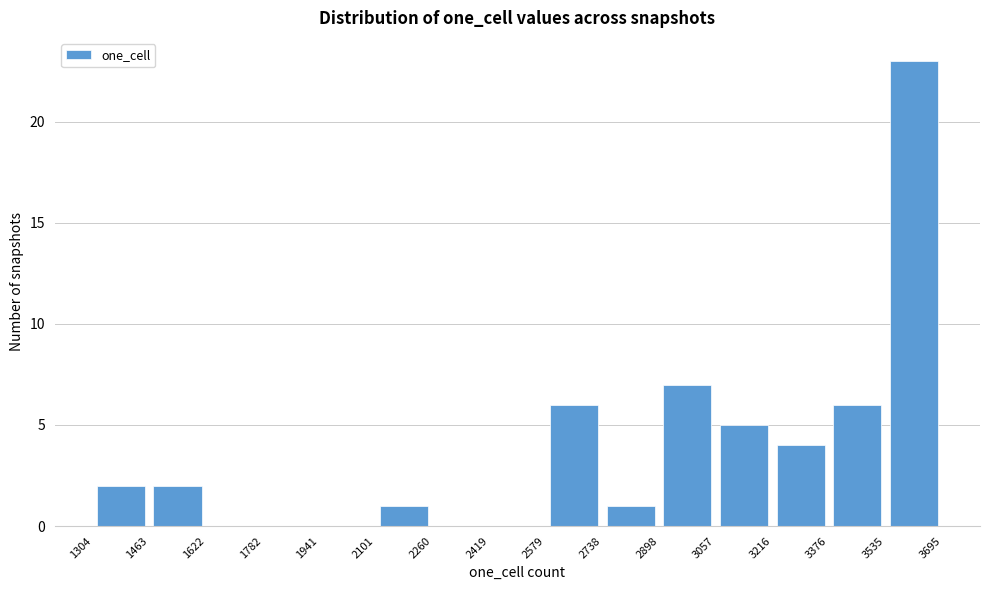

What is the height of the bar covering 2579 to 2738 on the x-axis? The values are not printed on the chart, so give them approximately, as read against the axis.

6